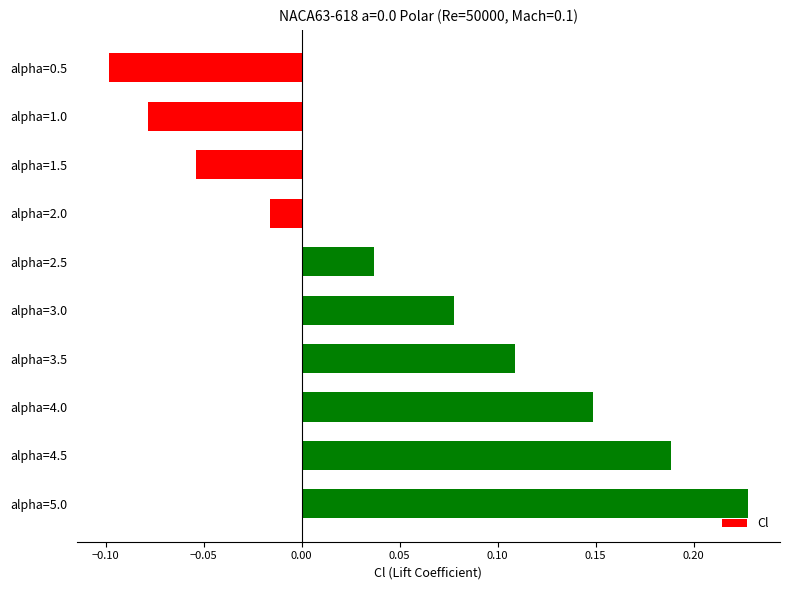

Where is the data nearest to the value 0?

alpha=2.0